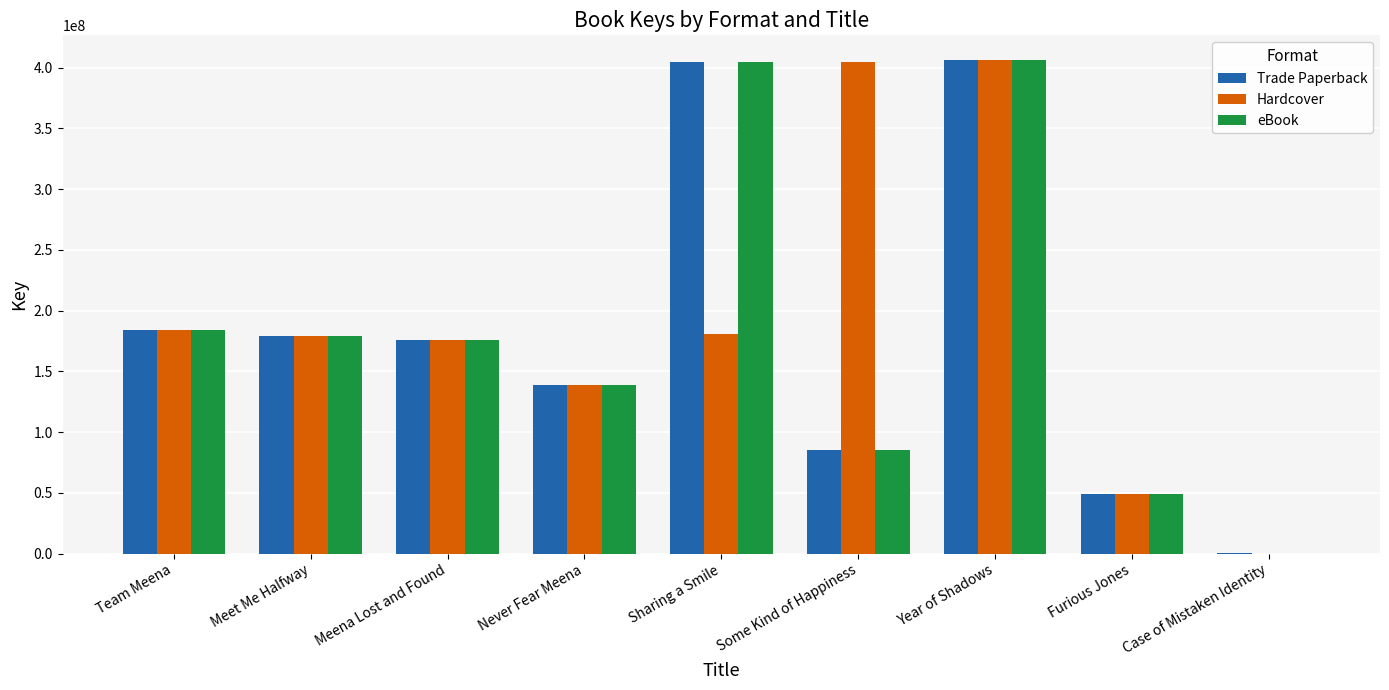

What is the greatest value displayed?

406301148